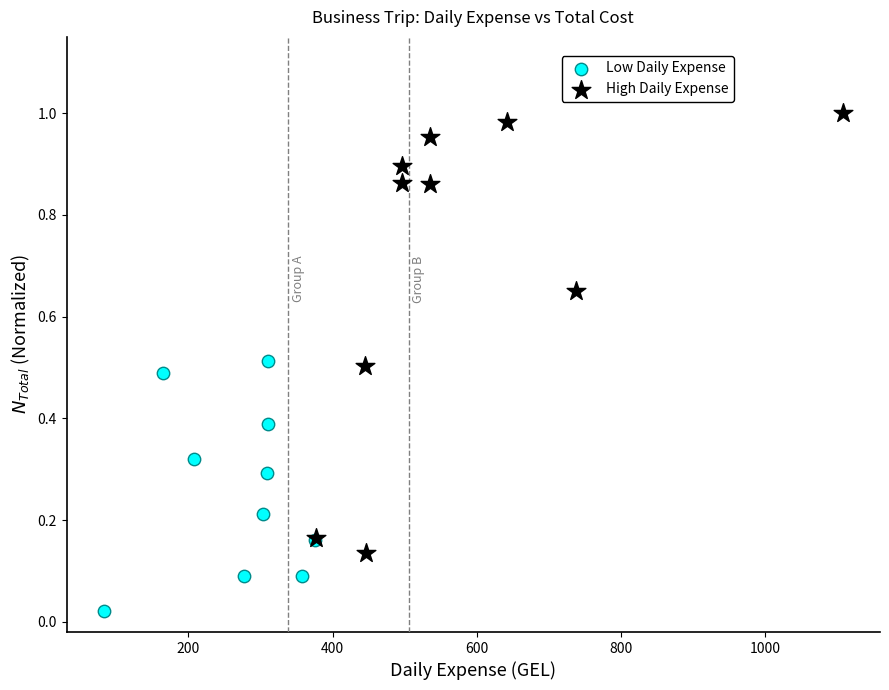

What are all the series names shown in the legend?

Low Daily Expense, High Daily Expense